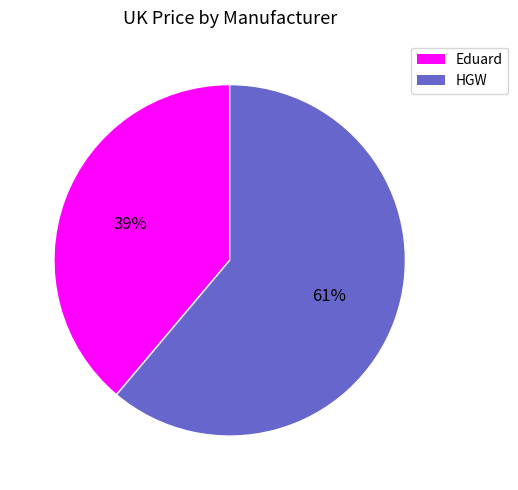

What is the ratio of the value at HGW to the value at Eduard?

1.6